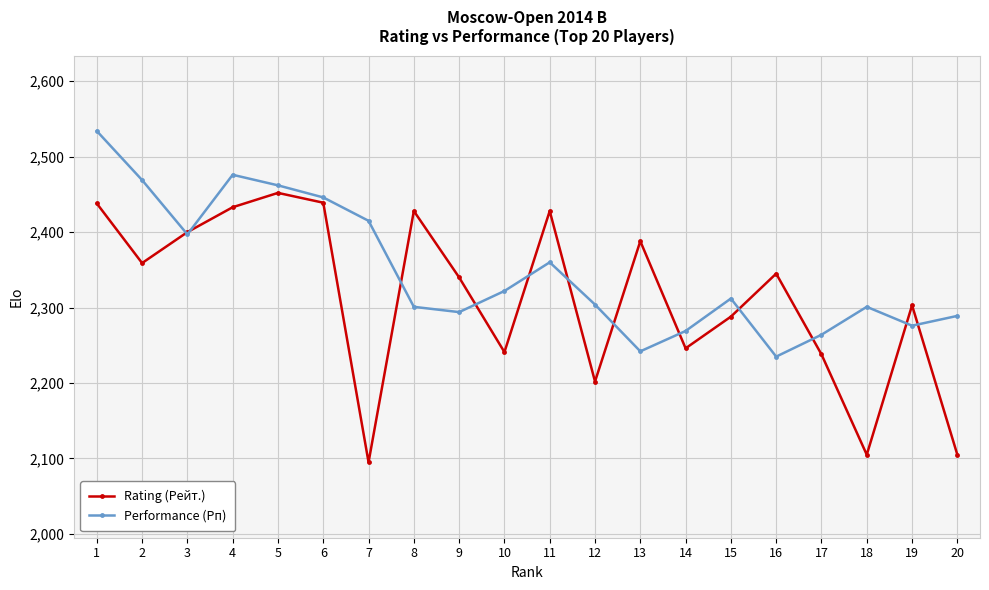

Is it true that Performance (Рп) equals 2476 at 4?

True